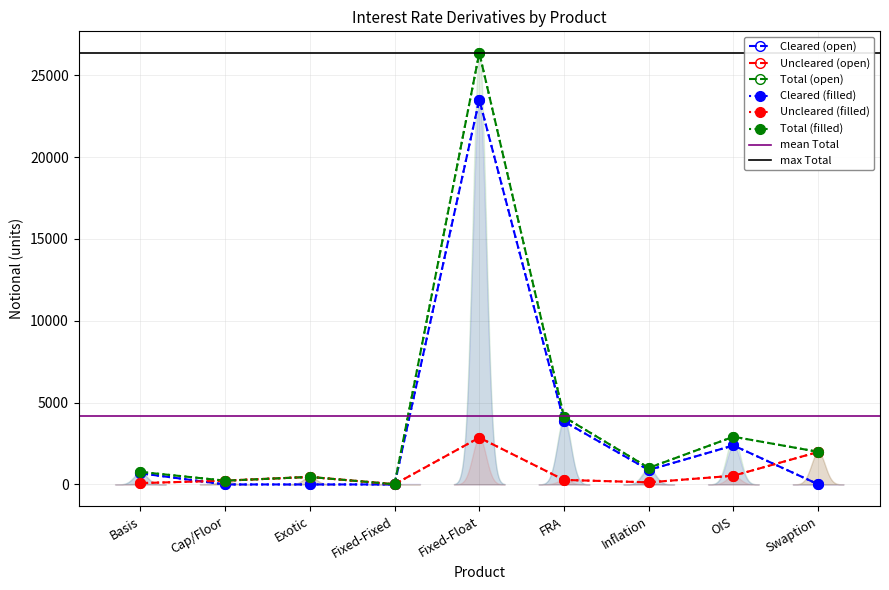

What position from the right is Cap/Floor?

8